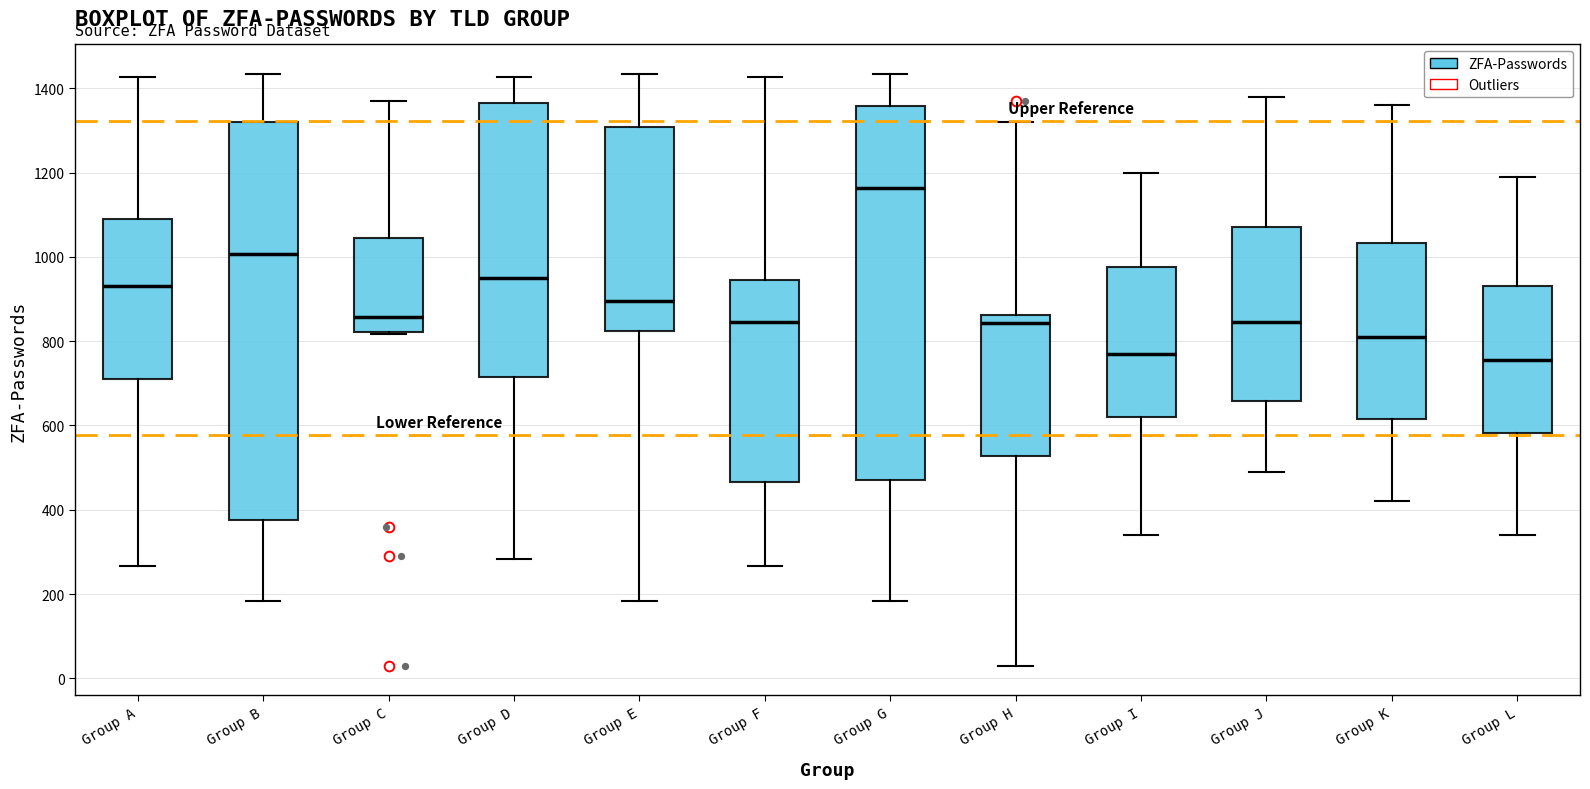

Comparing the boxes themselves (not the whiskers), which one is the tallest?

Group B